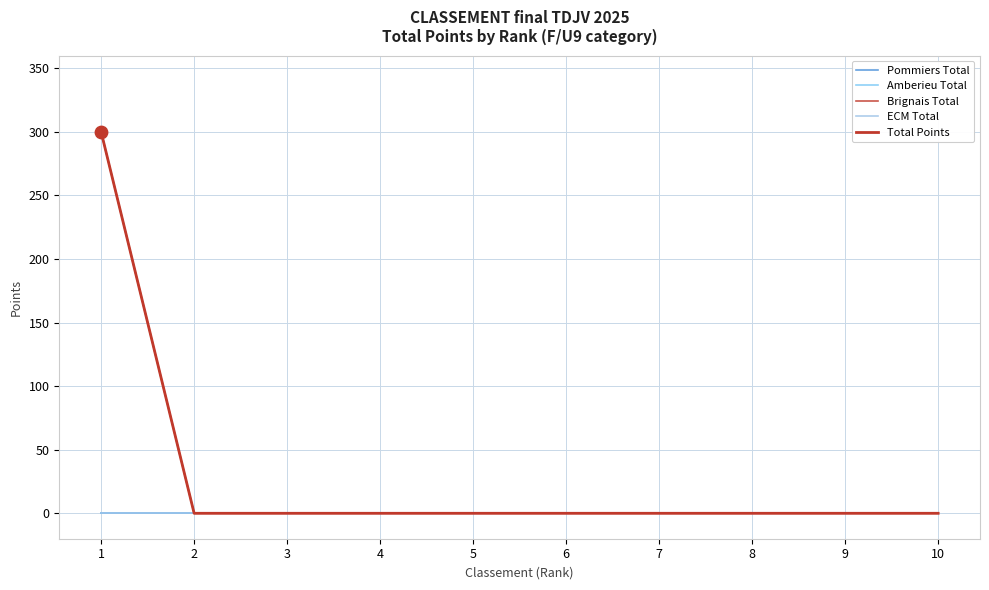

Does the chart have visible grid lines?

Yes